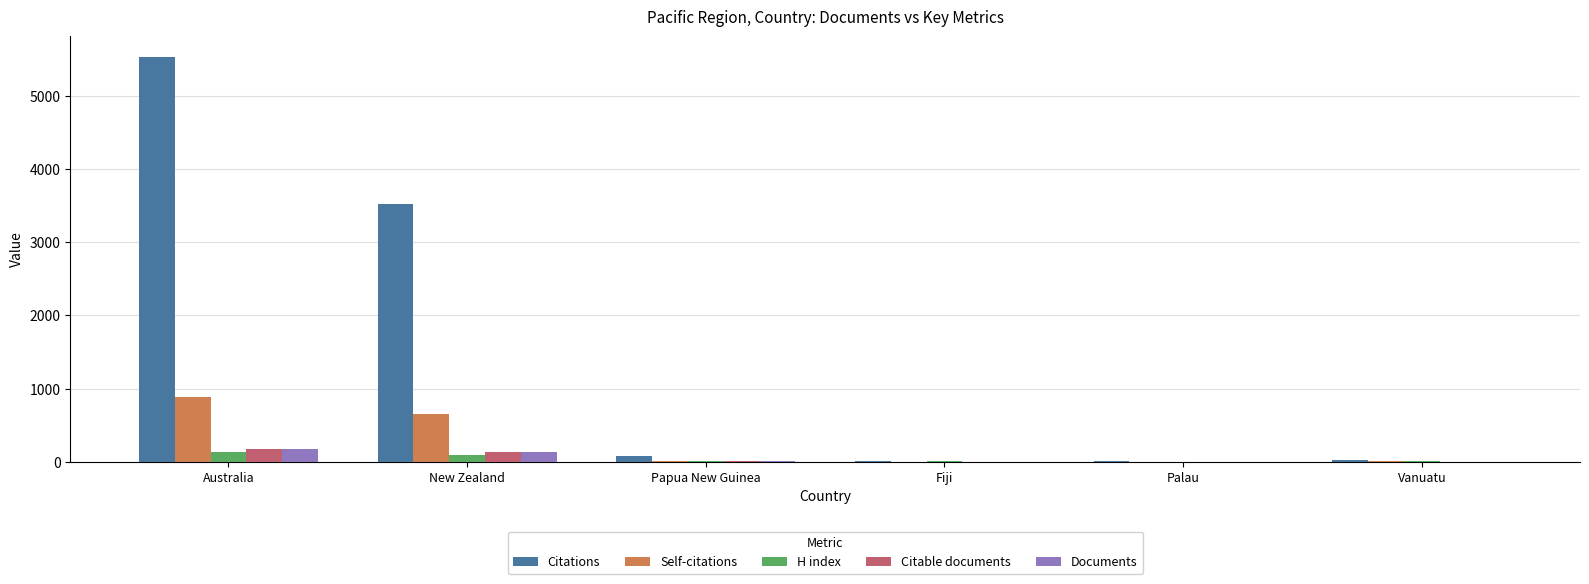

What is the sum of all Documents values?

319